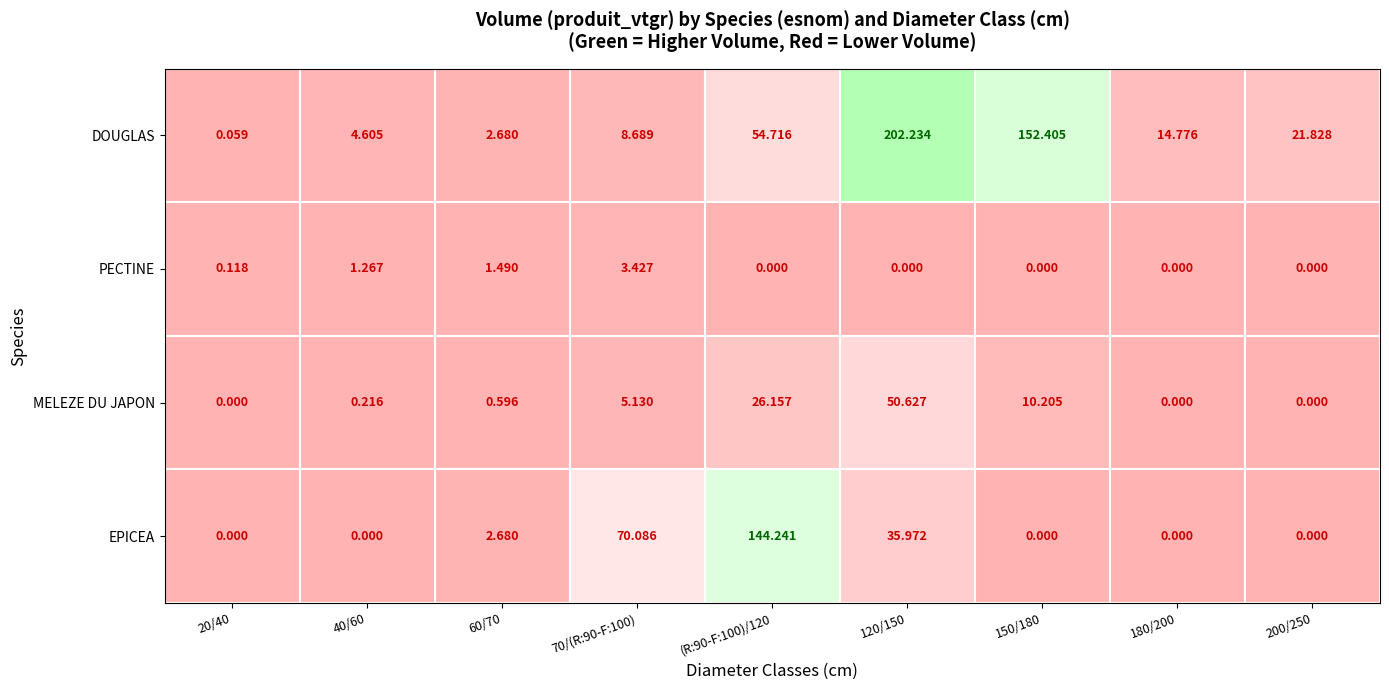

At which category does the chart reach its peak across all series?

120/150